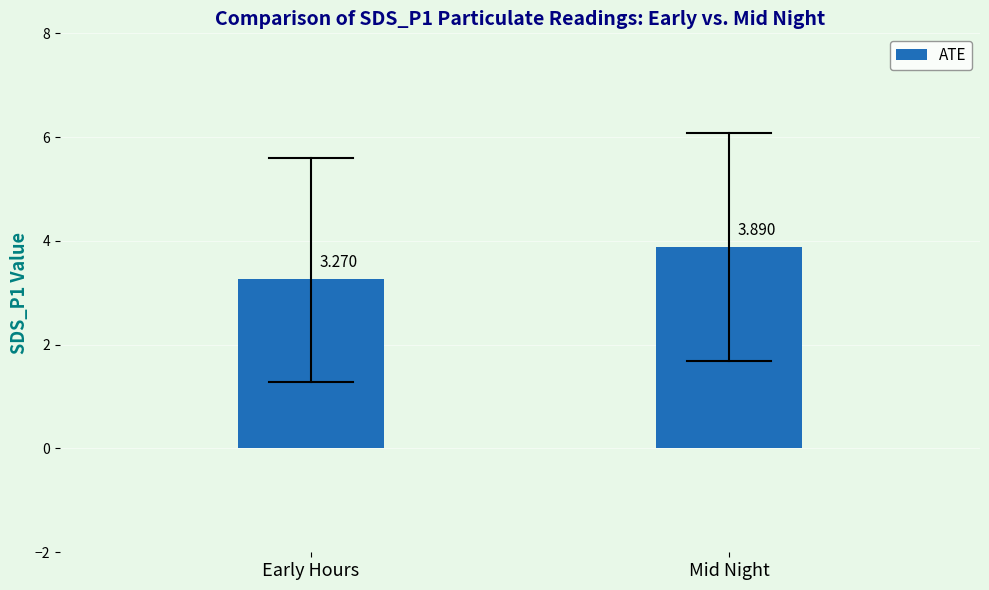

Which has a higher value, Early Hours or Mid Night?

Mid Night